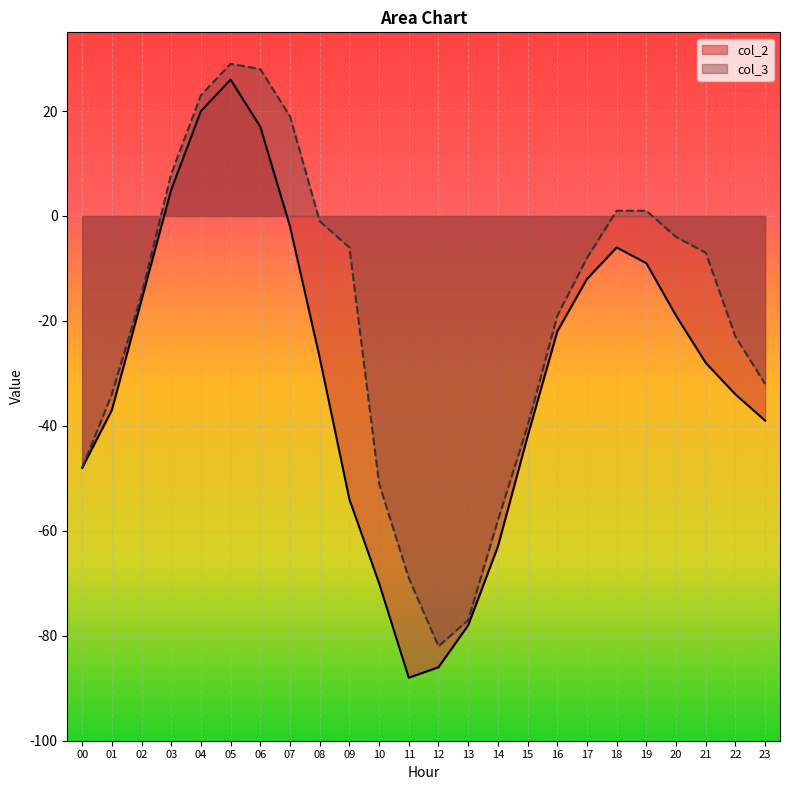

How many lines are shown in the chart?

2